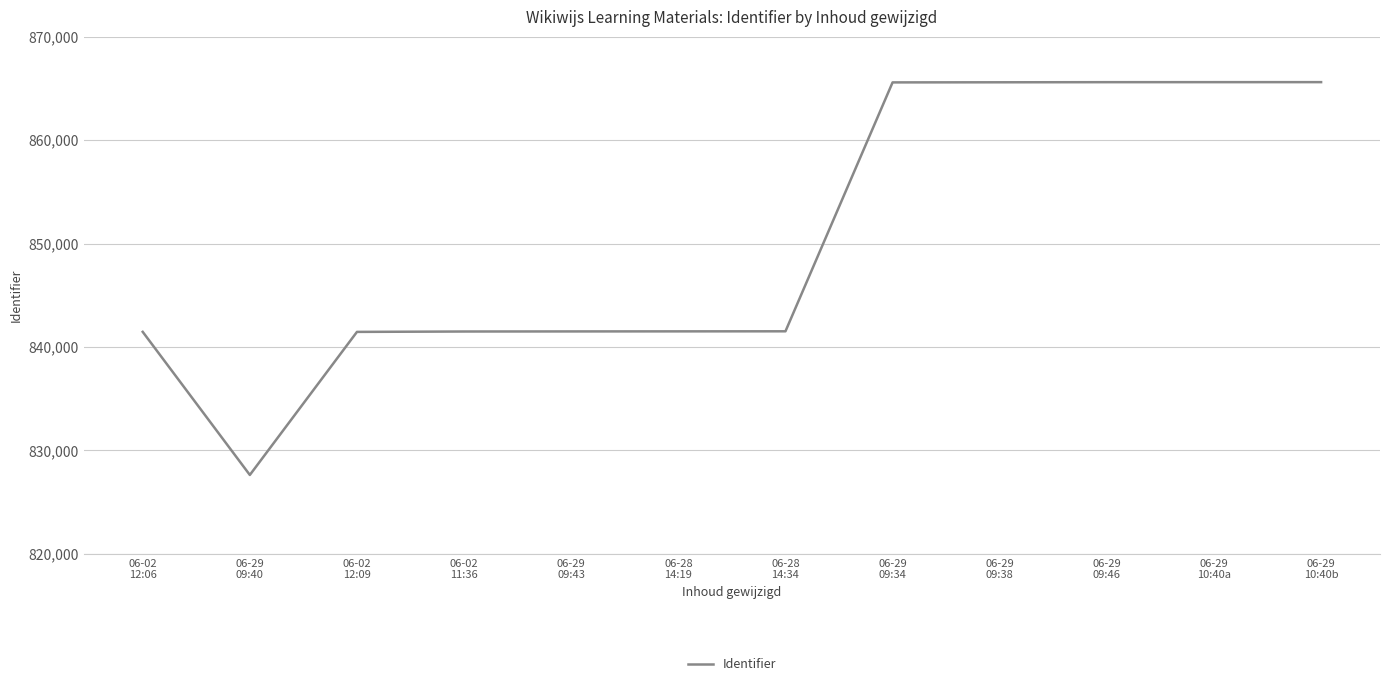

Is this an area chart (filled region under the line)?

No